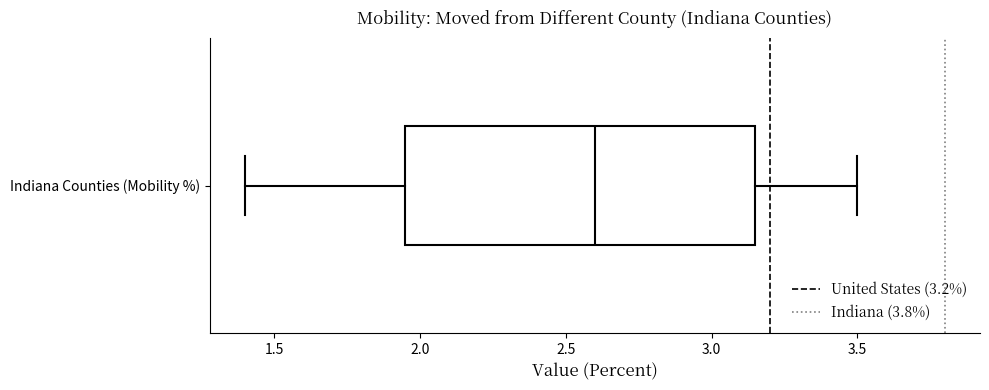

Transcribe this box plot: give where the median line is, the range the box spans, and where the two whiskers end, as read against the x-axis. The values are not printed on the chart, so give them approximately, as read against the axis.

median 2.60, box 1.95 to 3.15, whiskers 1.40 to 3.50